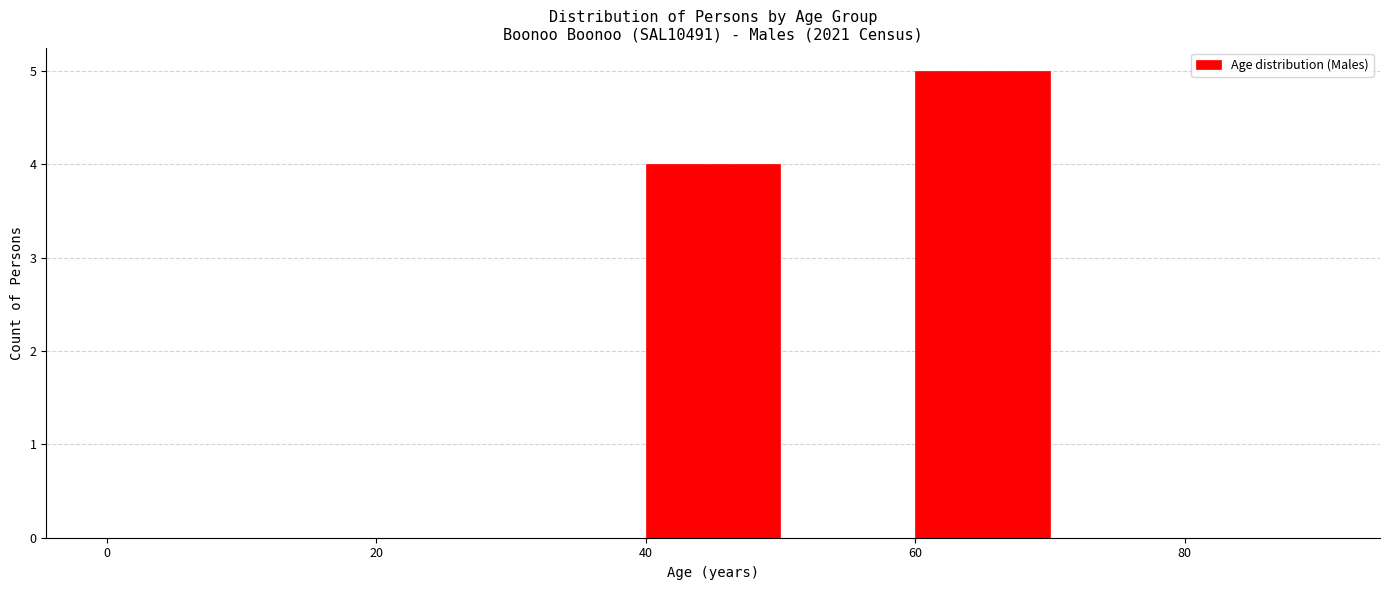

Which range on the x-axis has the tallest bar?

60 to 70